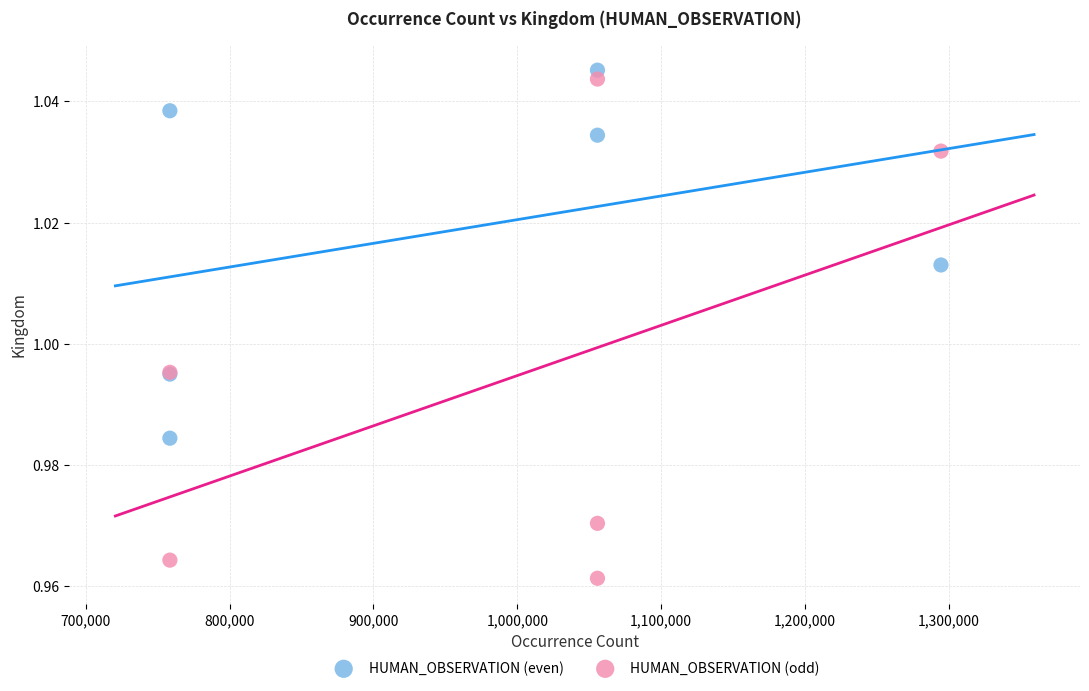

Which series contains the highest Y value?

HUMAN_OBSERVATION (odd)